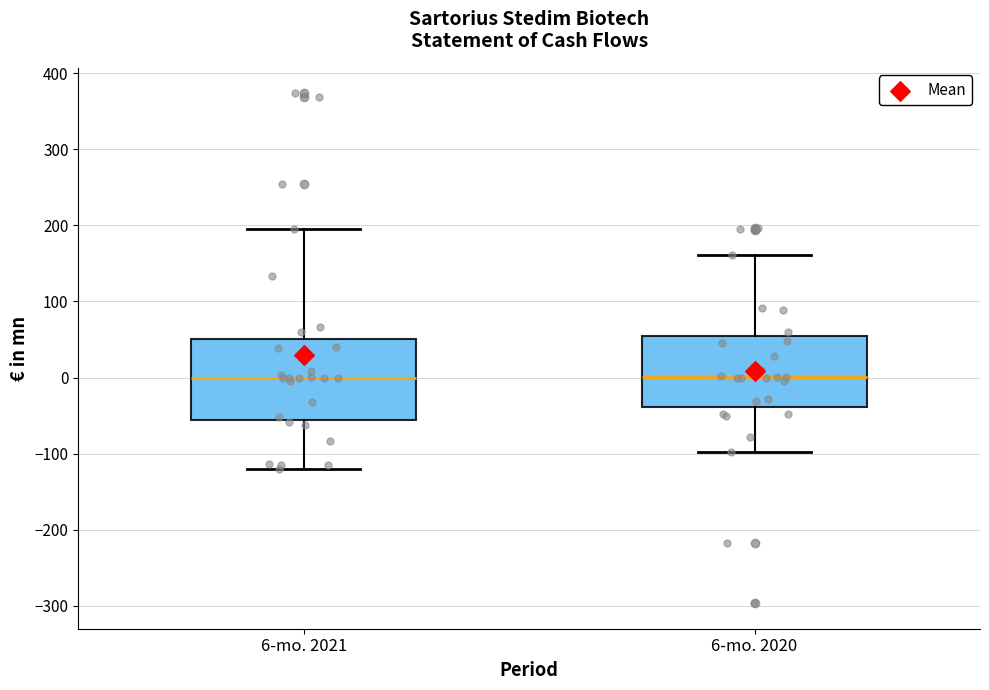

Reading left to right, read every box against the y-axis: the position of its median line, the range the box covers, and the ends of its whiskers. The values are not printed on the chart, so give them approximately, as read against the axis.

6-mo. 2021: median 0, box -60 to 50, whiskers -120 to 190
6-mo. 2020: median 0, box -40 to 50, whiskers -100 to 160